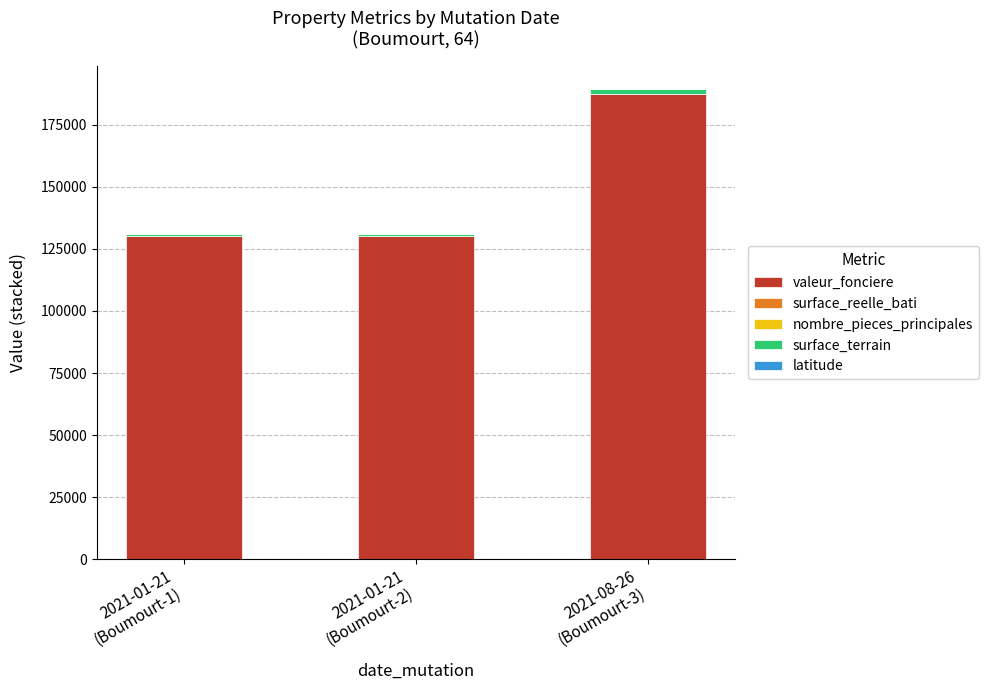

Are the bars grouped side by side (vs. stacked)?

No